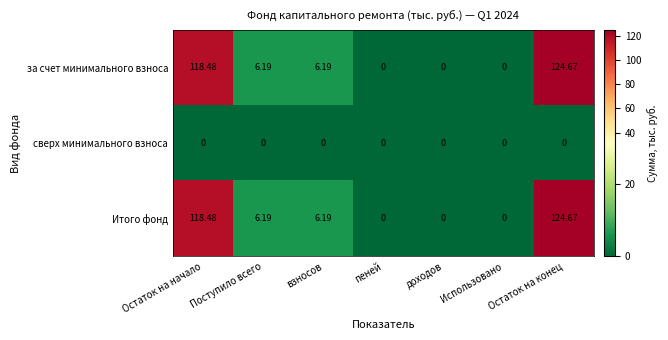

At which category is the sum across all series the highest?

Остаток на конец